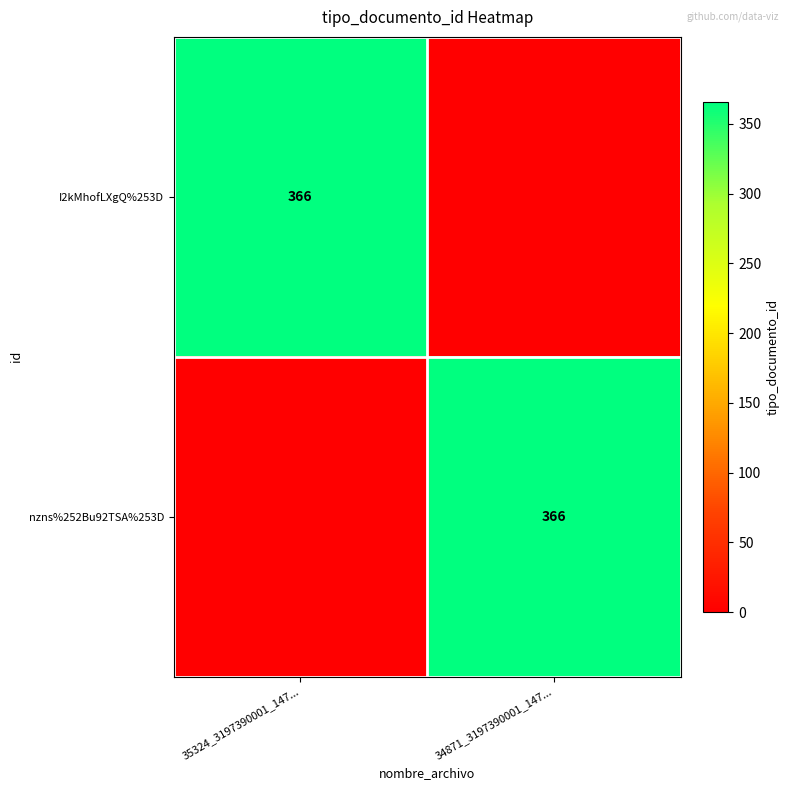

Is it true that nzns%252Bu92TSA%253D equals 102 at 34871_3197390001_147...?

False